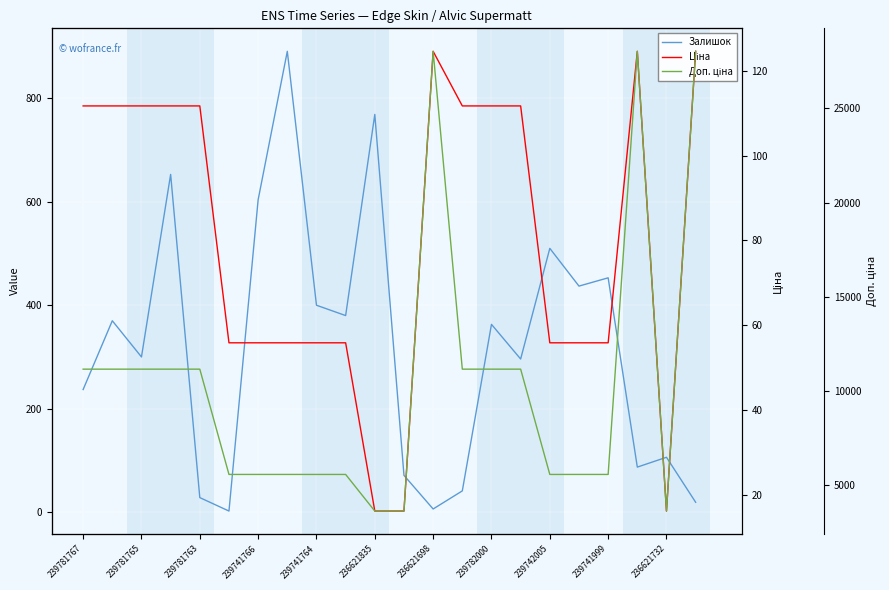

Is it true that Ціна equals 7.2 at 236621732?

False